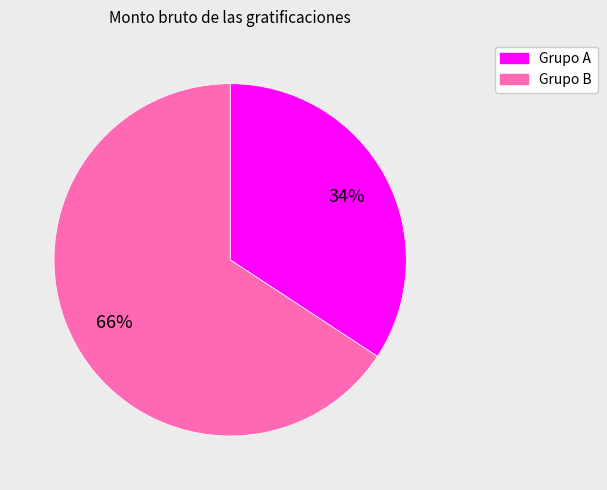

How many slices are in this pie chart?

2